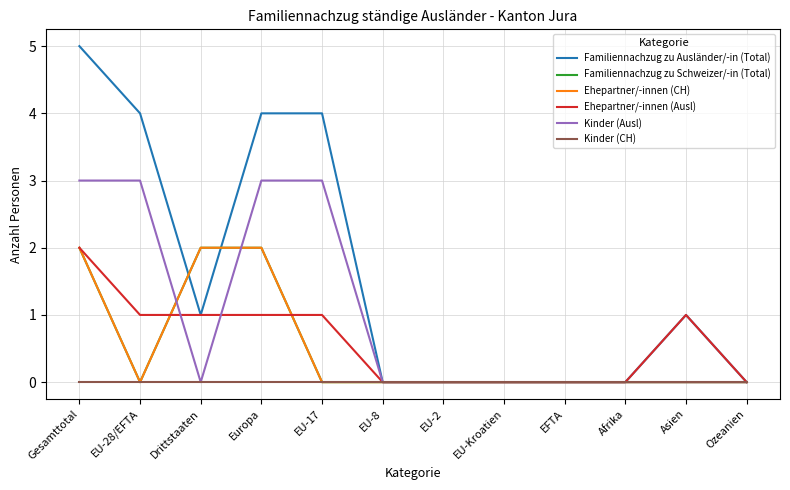

Is this an area chart (filled region under the line)?

No